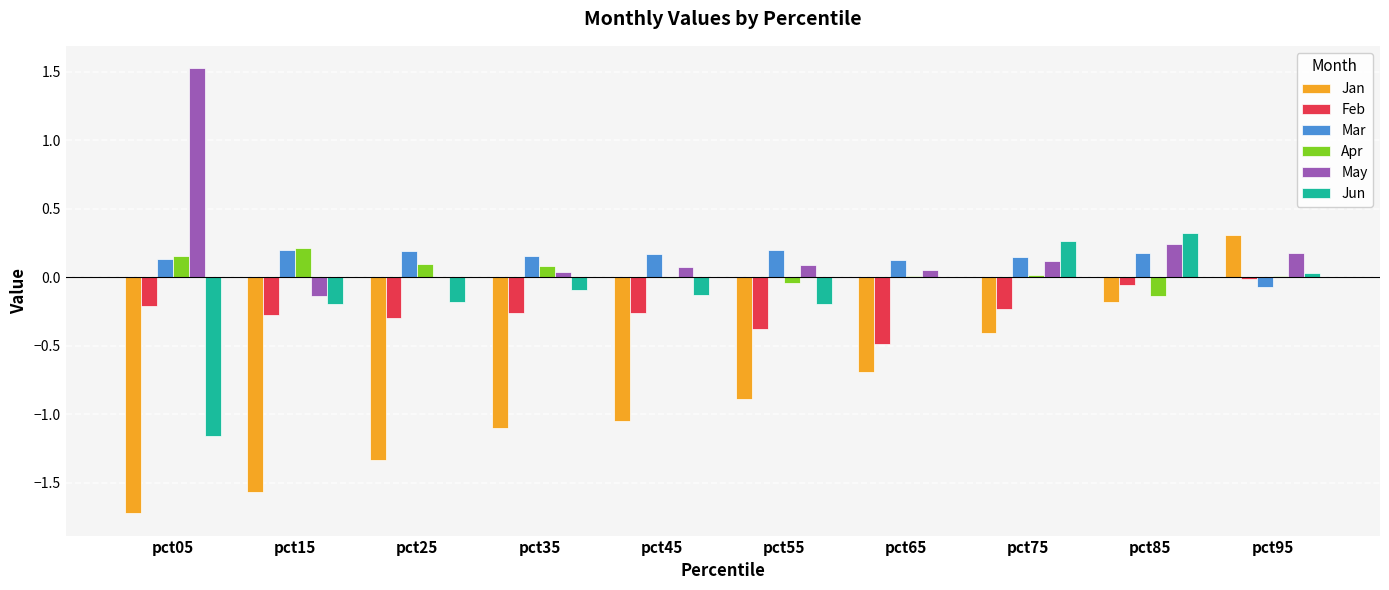

Which category has the highest value in the Apr series?

pct15